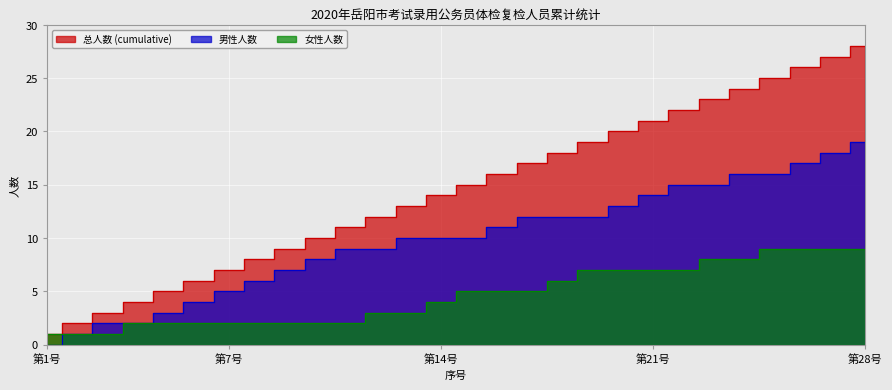

What is the spread (max minus min) of values at 10?

8